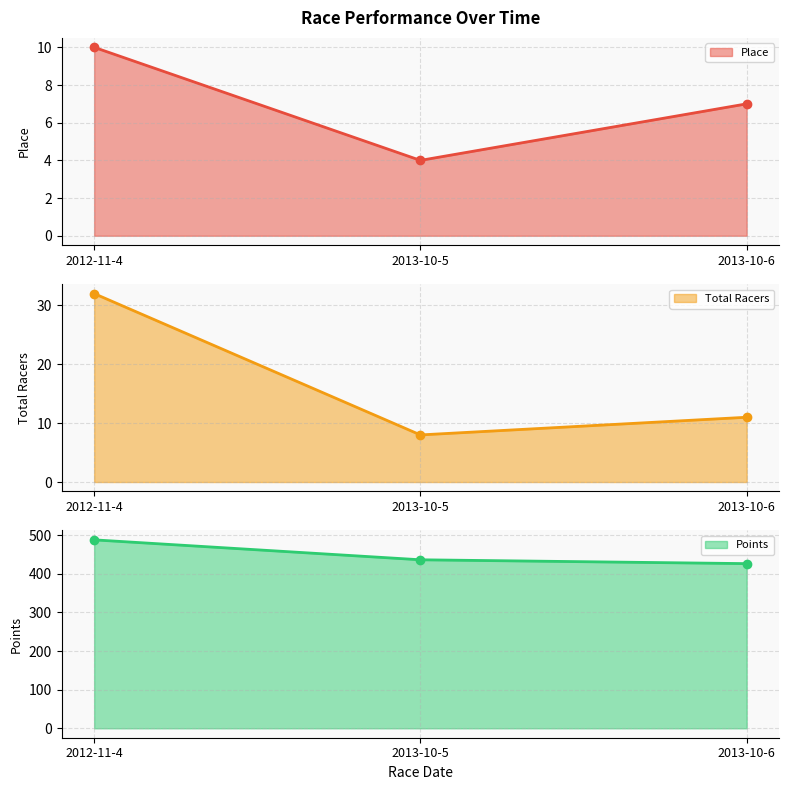

Count the Total Racers values in the range 8 to 32.

3